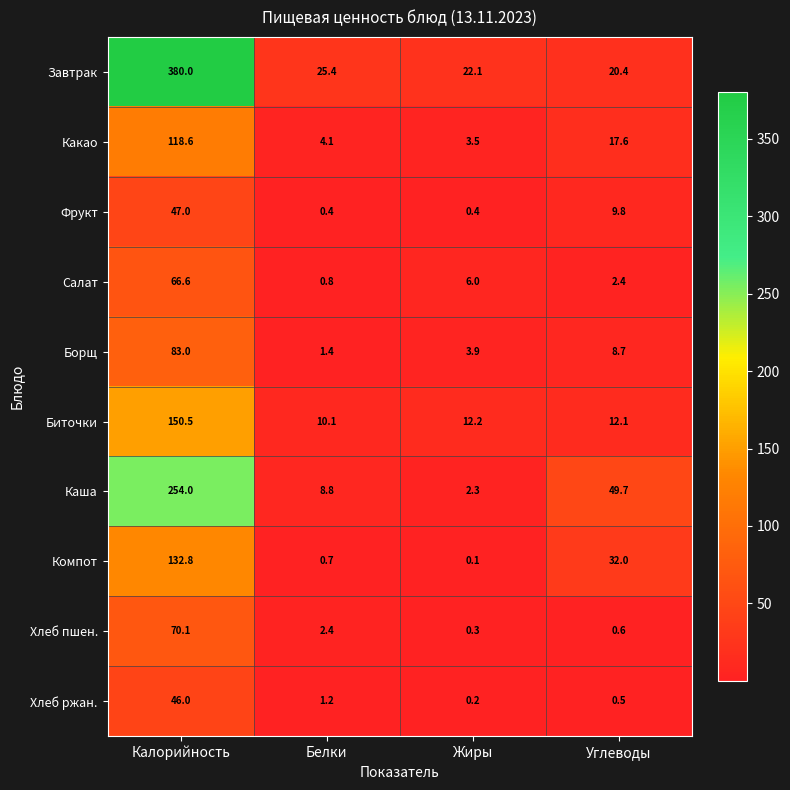

Which series changed the most between Жиры and Углеводы?

Каша